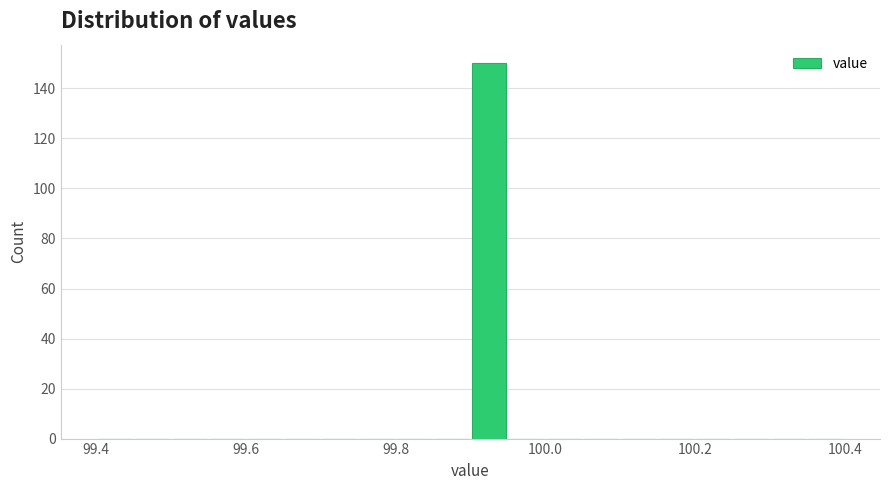

Read against the x-axis, roughly where is the centre of the tallest bar?

99.92